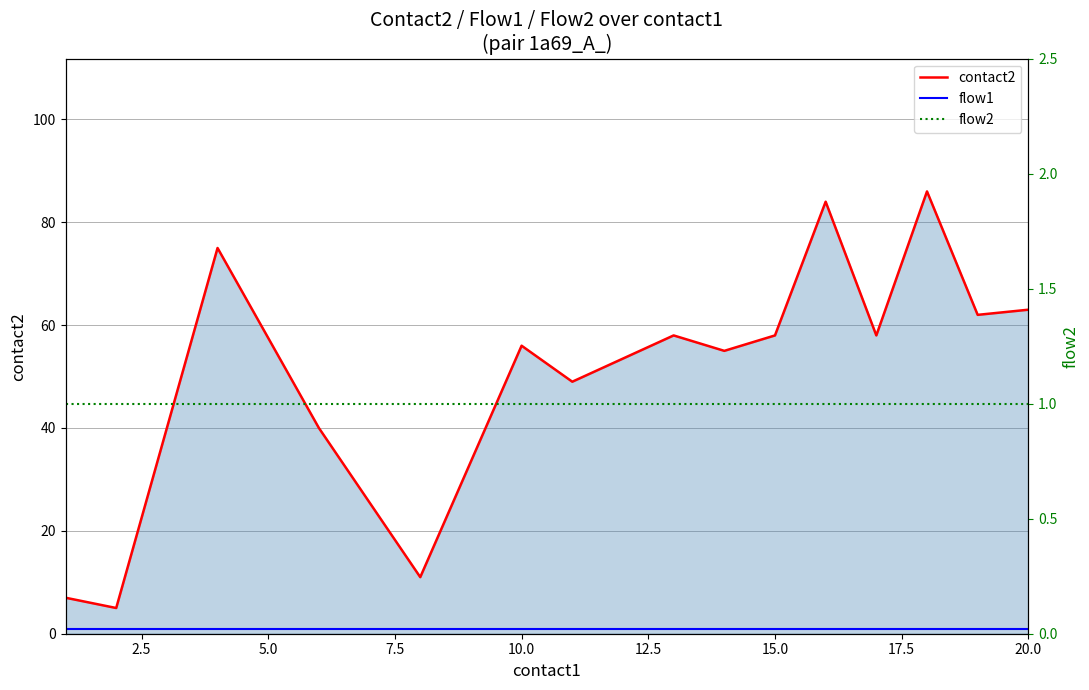

True or false: flow1 has a value of 1 at 10.0.

False